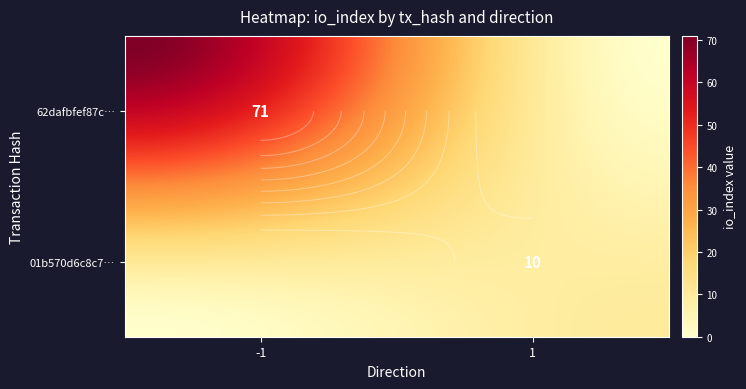

What is the lowest value of the 01b570d6c8c72636e7f73c7348e8669083c96f8 series?

1